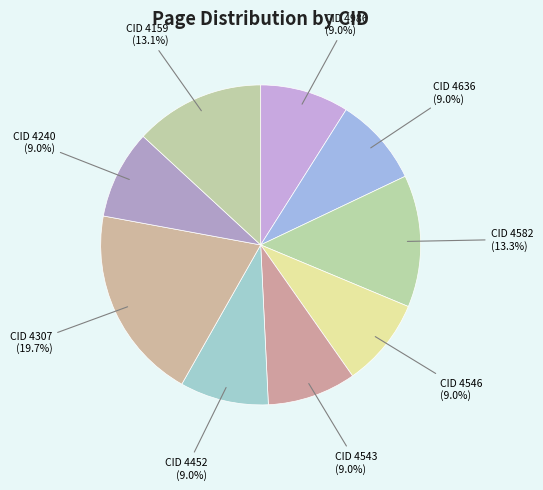

What percentage is NOT represented by CID 4582?

86.7%